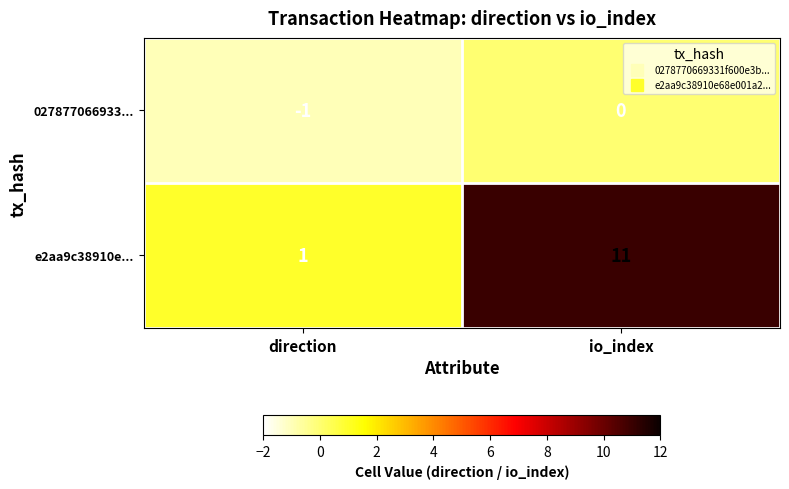

Is it true that 027877066933... equals -1 at direction?

True